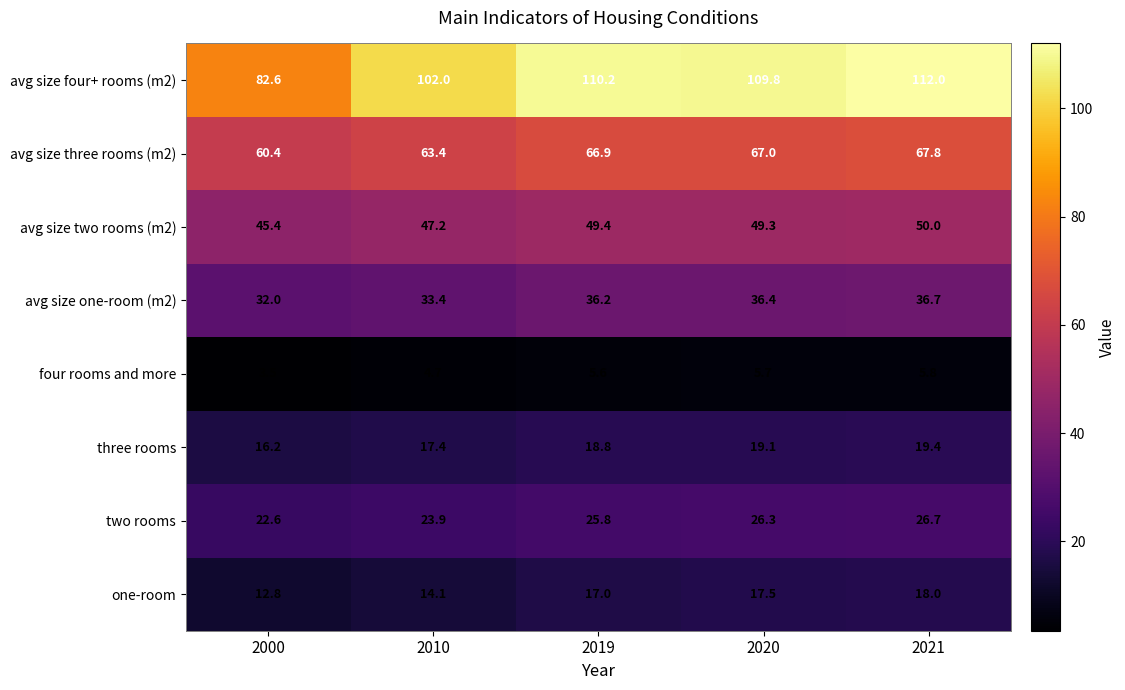

At how many categories does at least one series exceed 42?

5